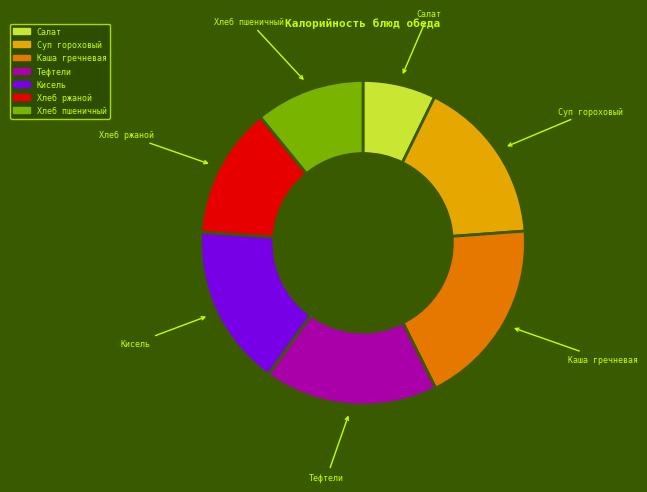

Does Хлеб ржаной represent more than half of the total?

No